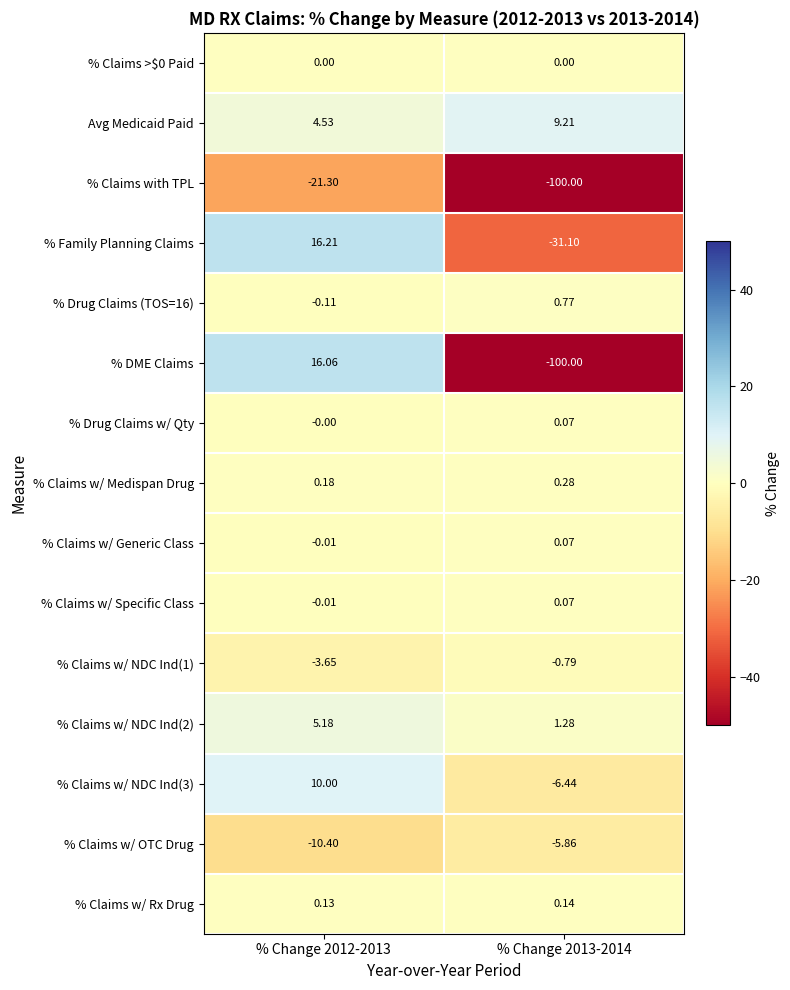

Which label corresponds to the largest value in the chart?

% Change 2012-2013